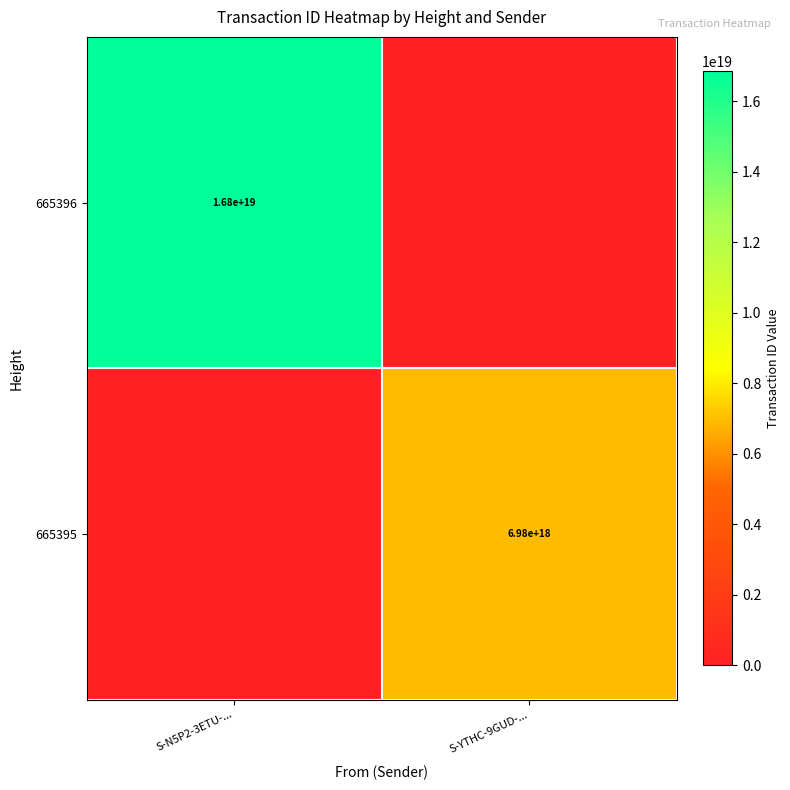

At how many categories does at least one series exceed 7423976893810912256?

1